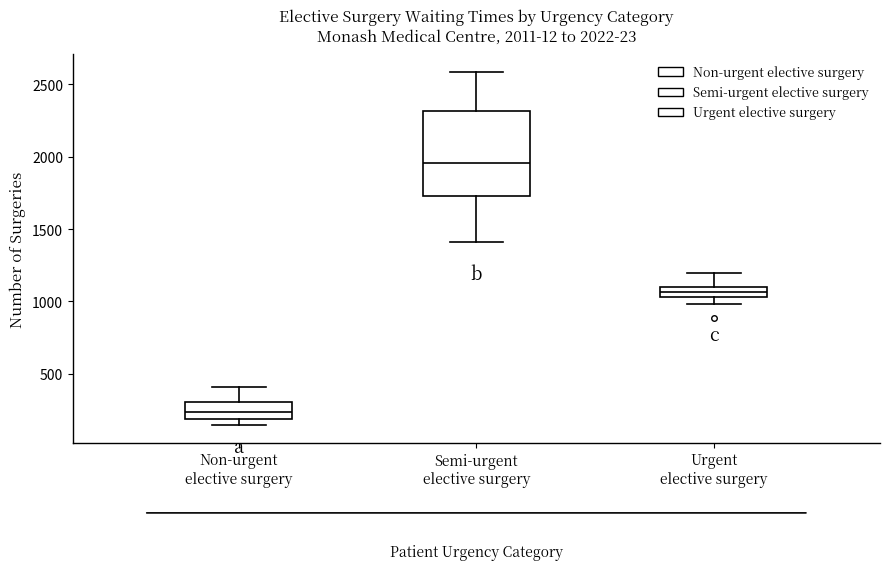

Which box is the tallest, from its lower edge to its upper edge?

Semi-urgent elective surgery